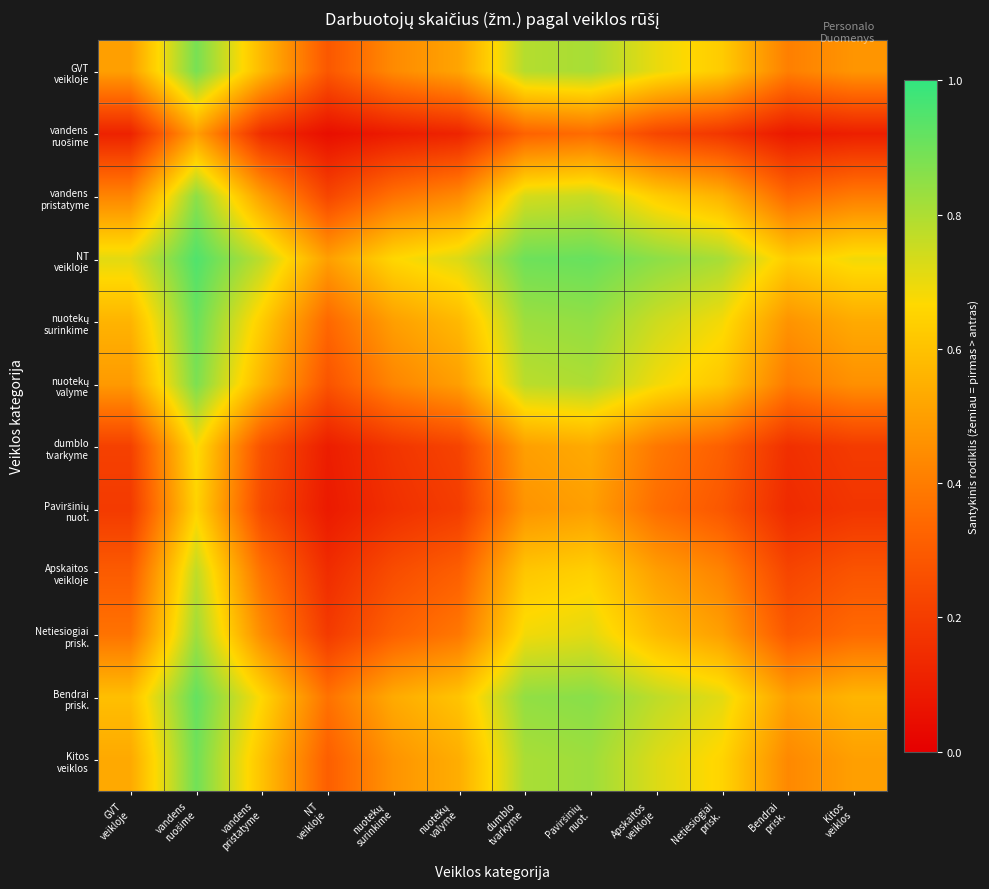

What is the difference between the highest and lowest values at Paviršinių
nuot.?

0.6